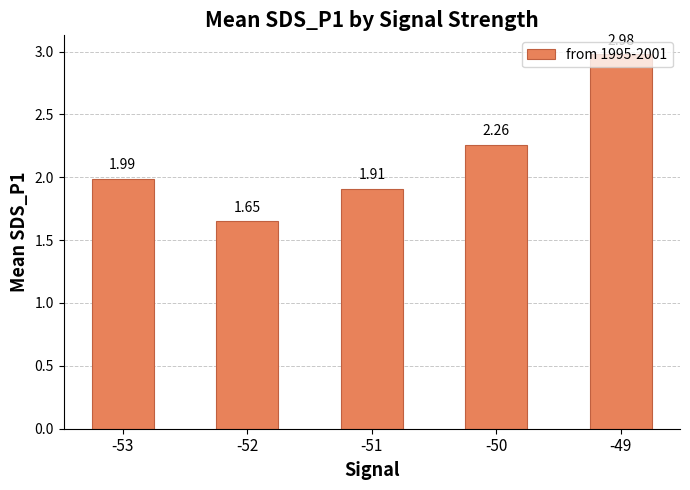

True or false: the data shows 3.2 at -53.

False